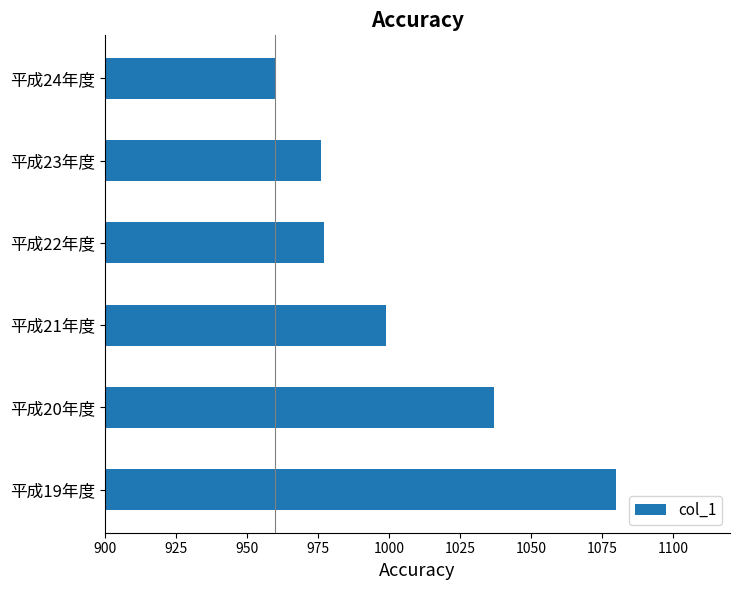

Between 平成19年度 and 平成22年度, which is larger?

平成19年度